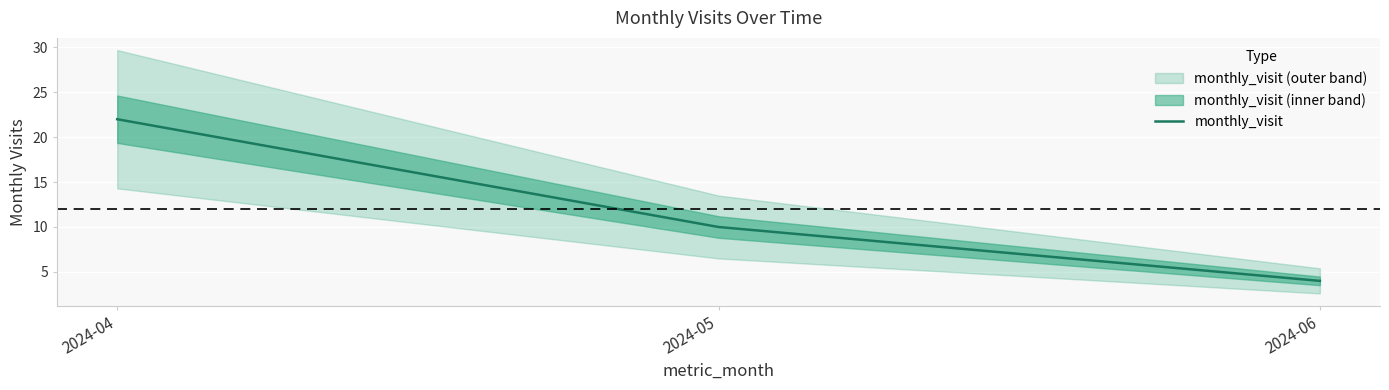

Is it true that the value at 2024-05 is 4?

False